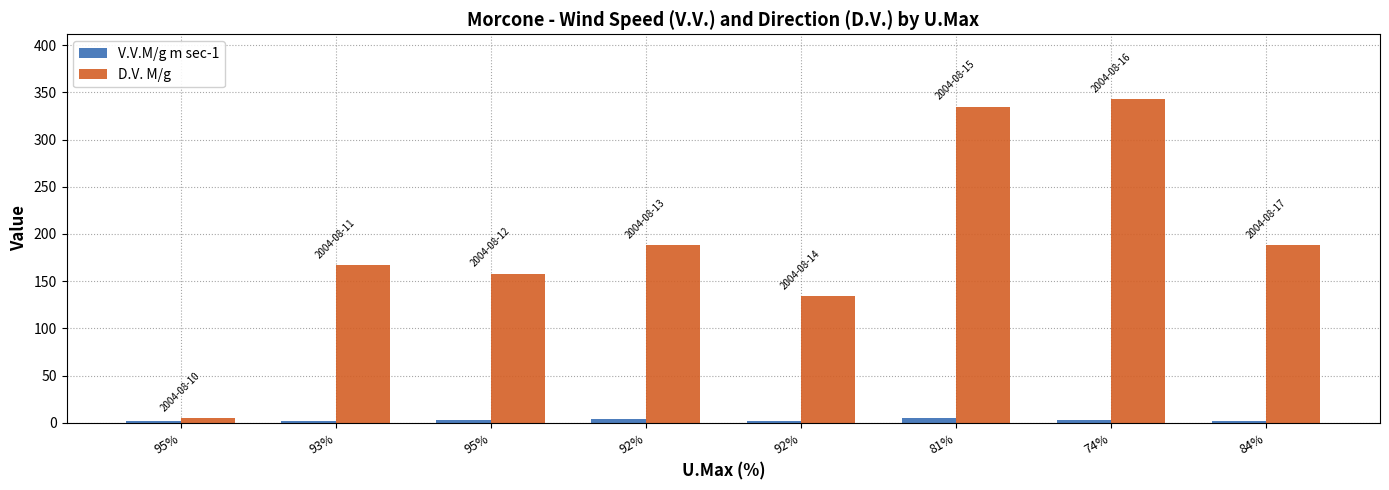

True or false: D.V. M/g has a value of 251.8 at 95%.

False